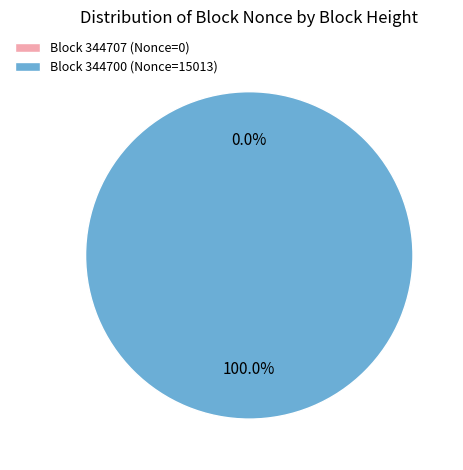

Is there any slice that represents more than half of the pie?

Yes